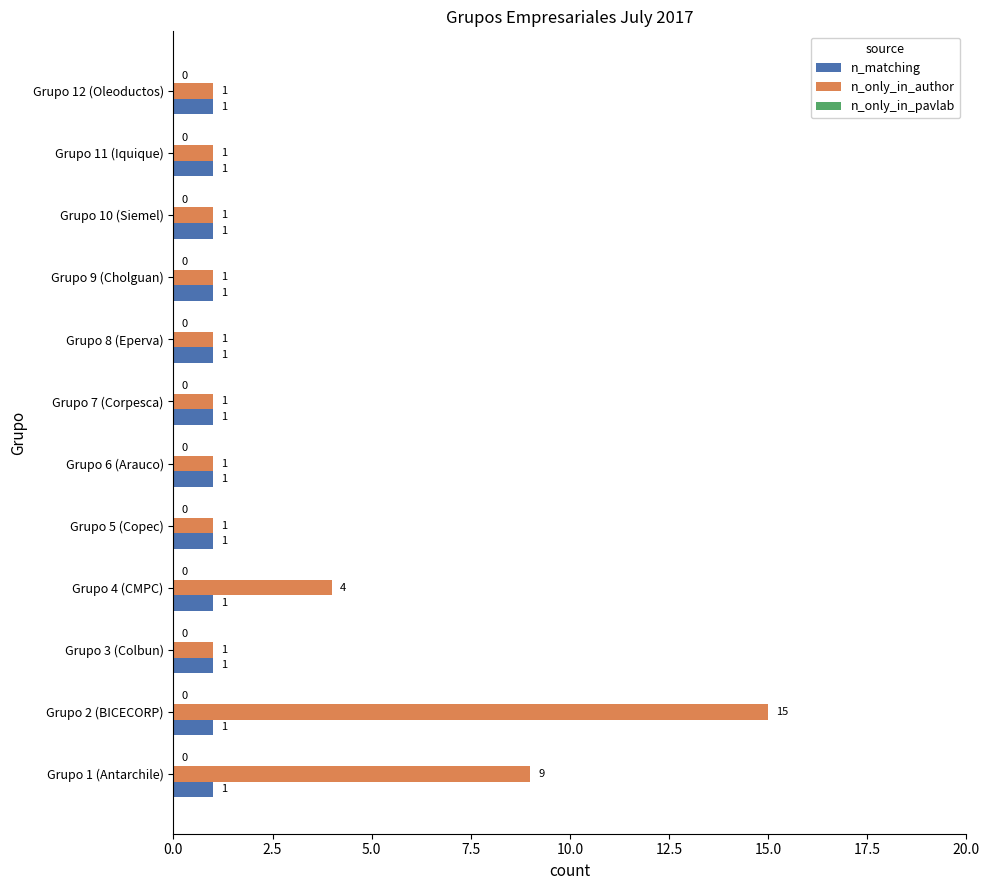

Which series has the largest total across all categories?

n_only_in_author